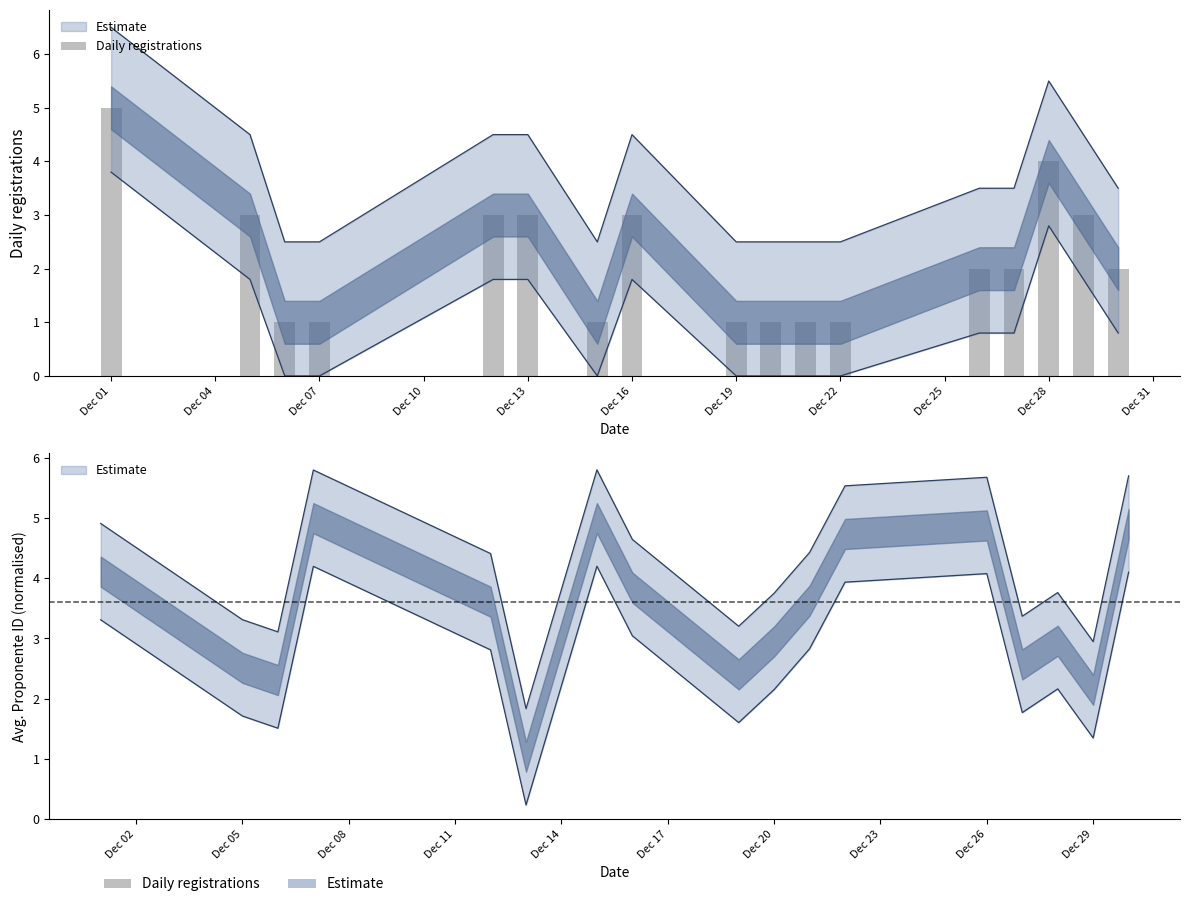

Count the number of values greater than 2.

7